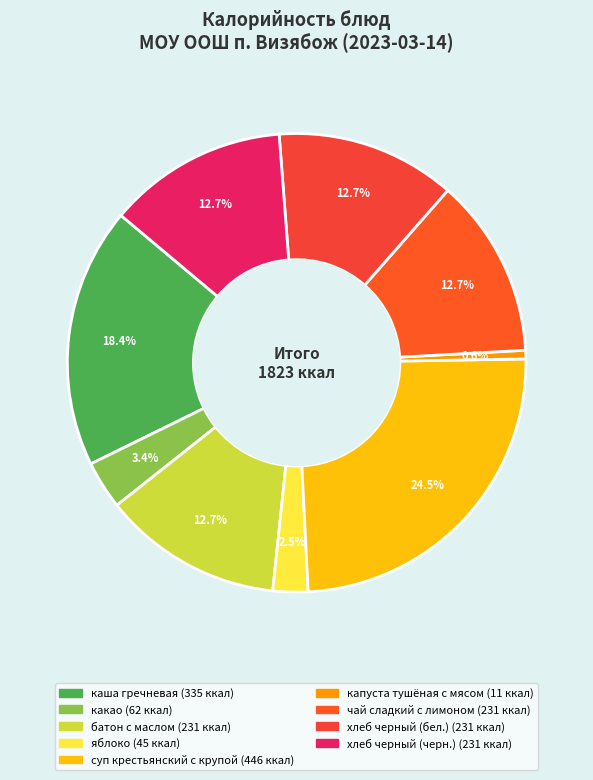

To the nearest percent, what percentage of the pie is хлеб черный (черн.)?

13%